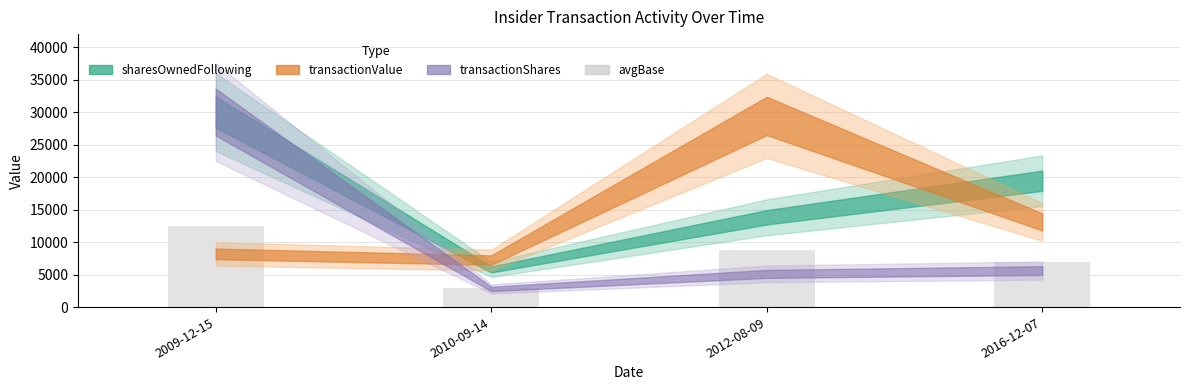

What is the label of the 4th bar from the right?

2009-12-15